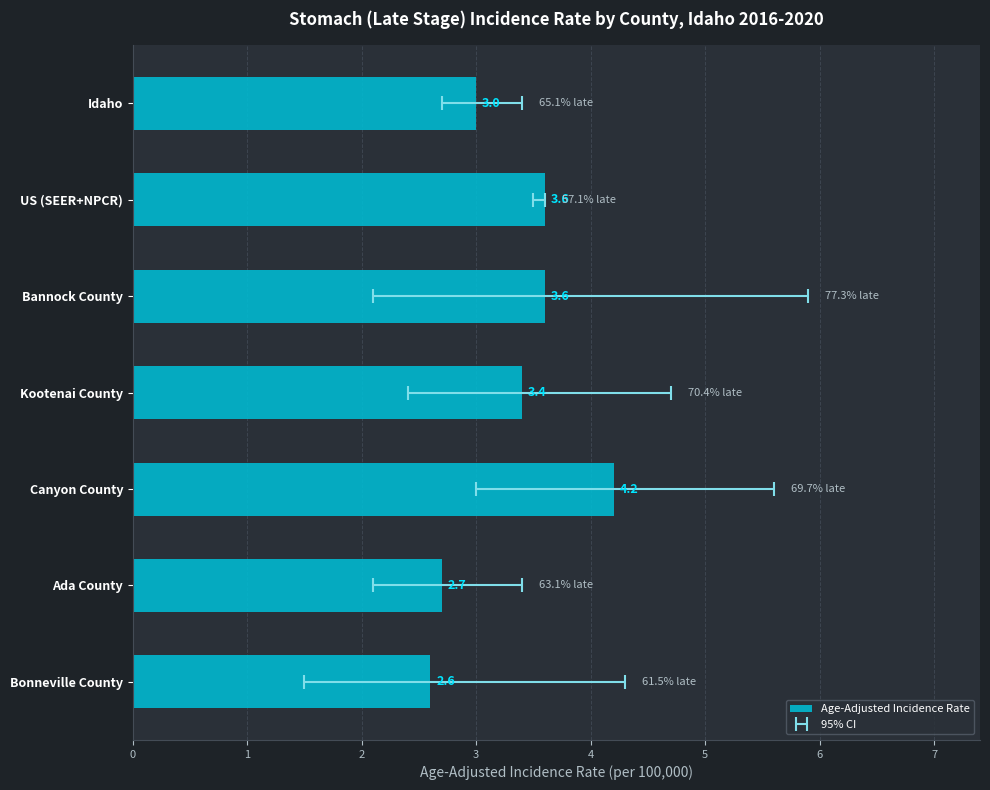

What is the change in value from Canyon County to Ada County?

-1.5